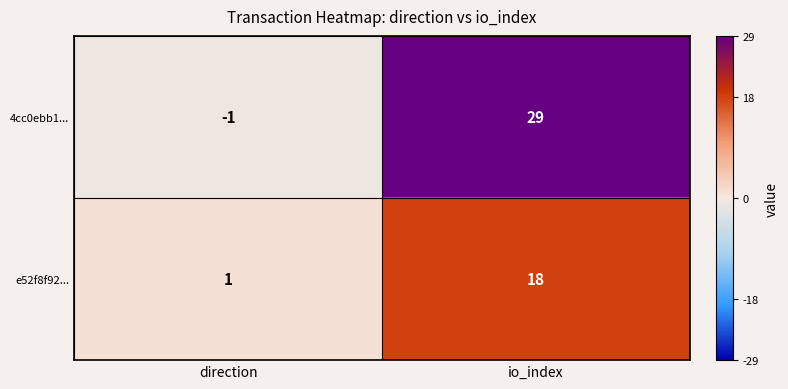

What is the average value of the 4cc0ebb1... series?

14